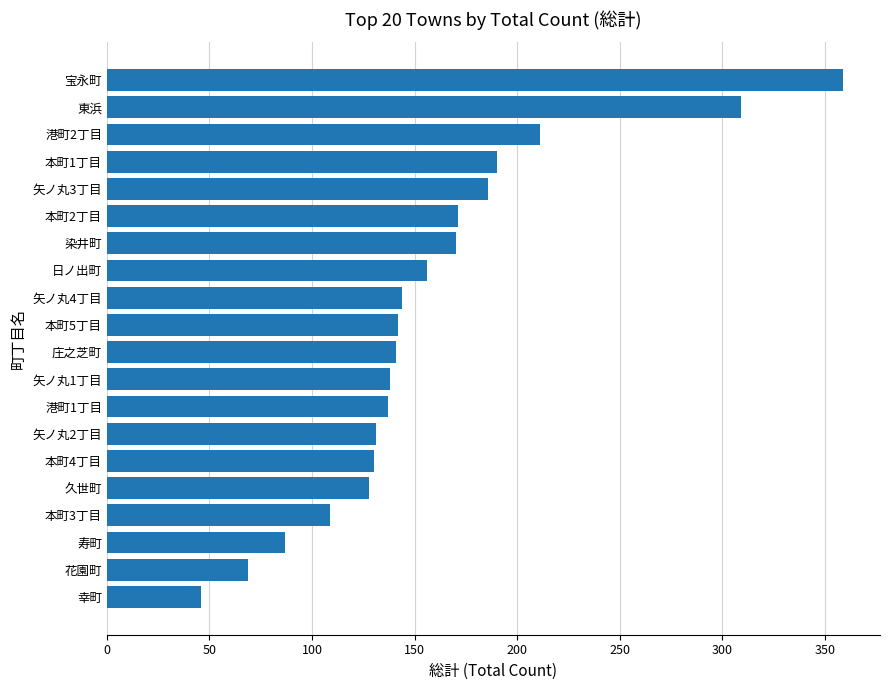

What is the sum of all values?

3154